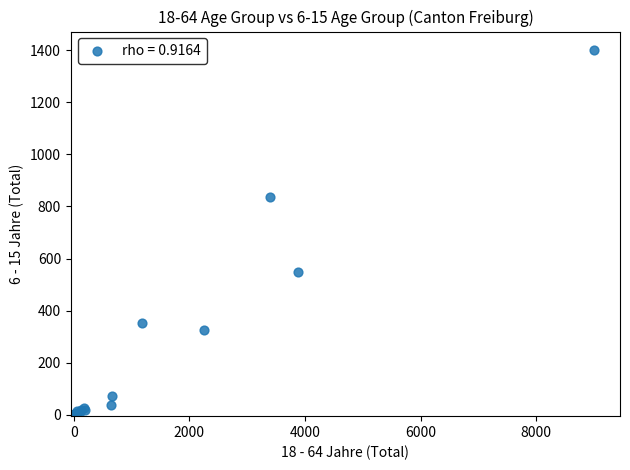

What Y value in the scatter plot is closest to 700?

836